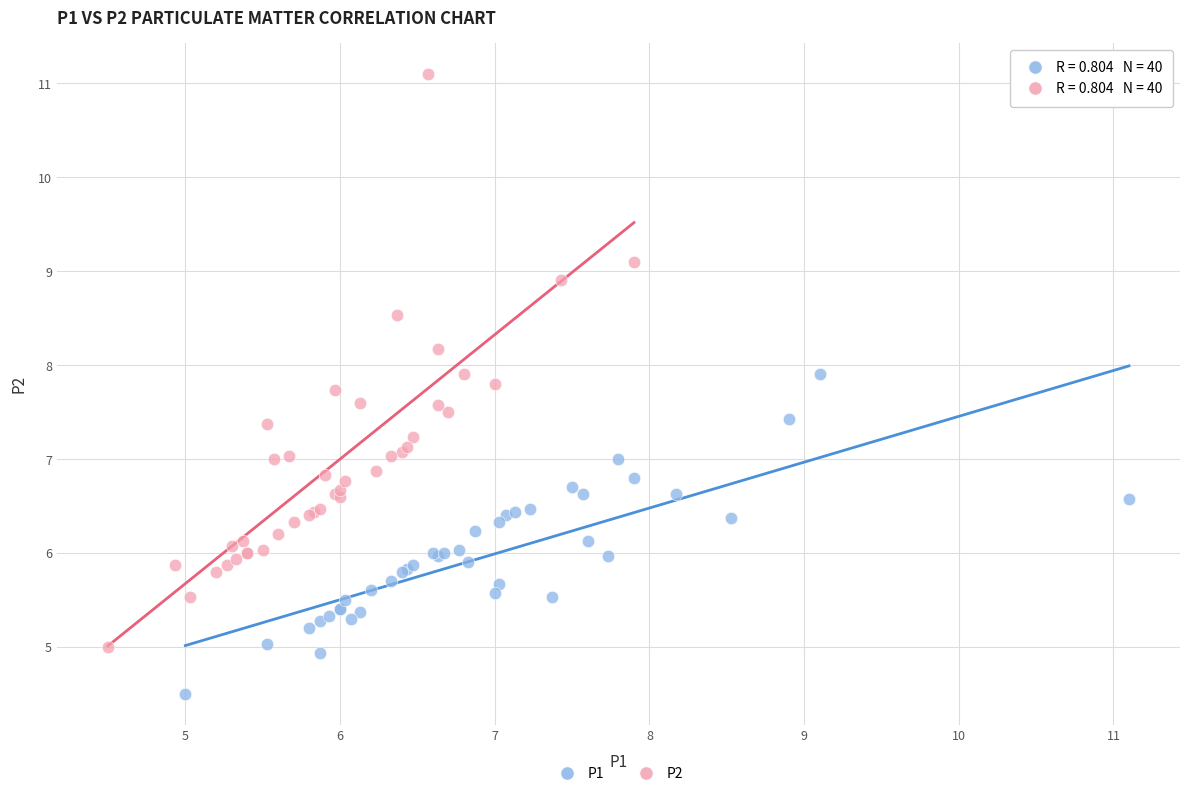

Which series reaches the minimum Y coordinate?

P1